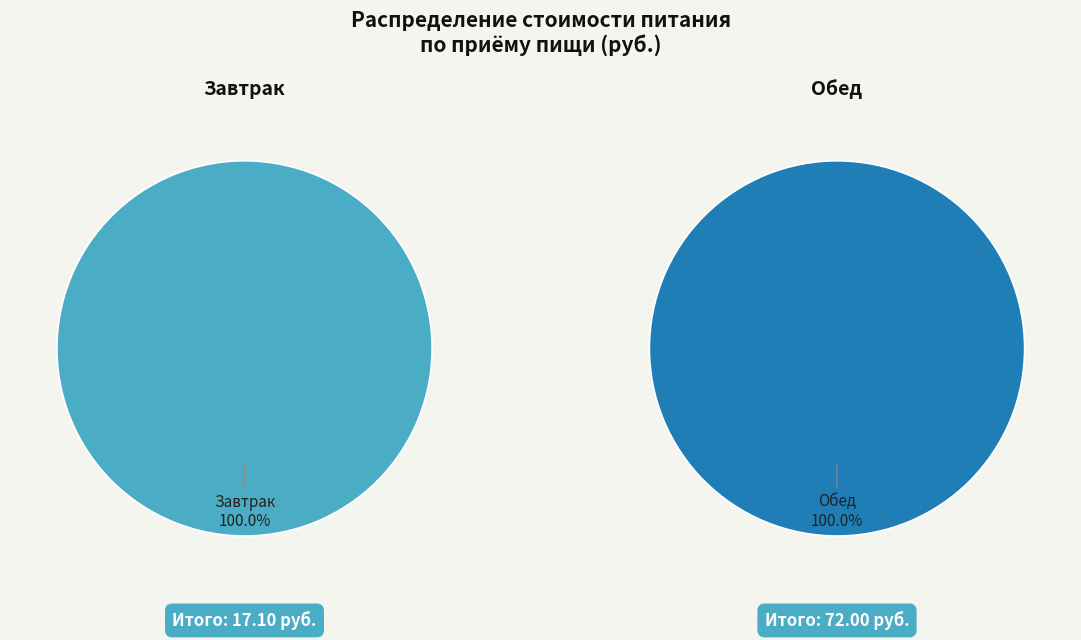

Which category accounts for the majority?

Обед